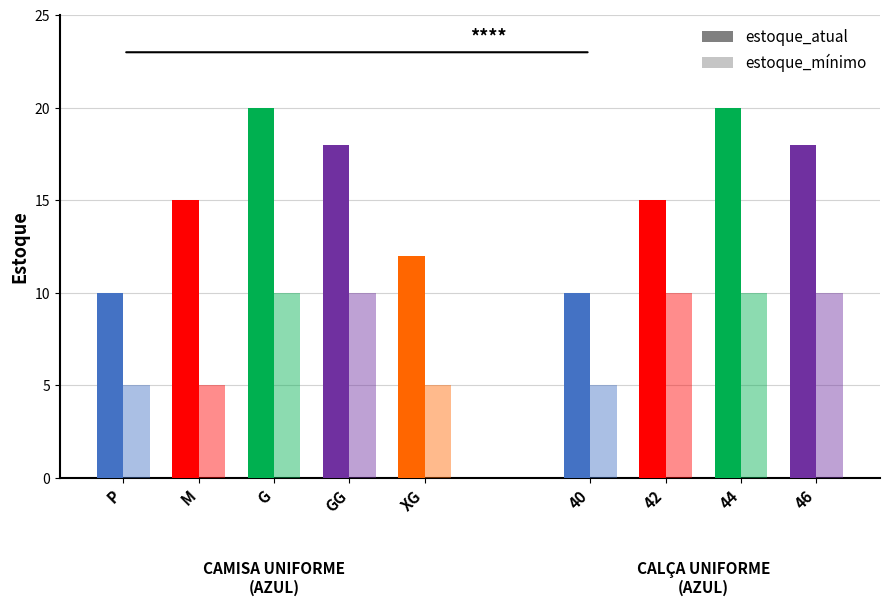

List the labels in order of estoque_mínimo value, largest first.

G, GG, 42, 44, 46, P, M, XG, 40